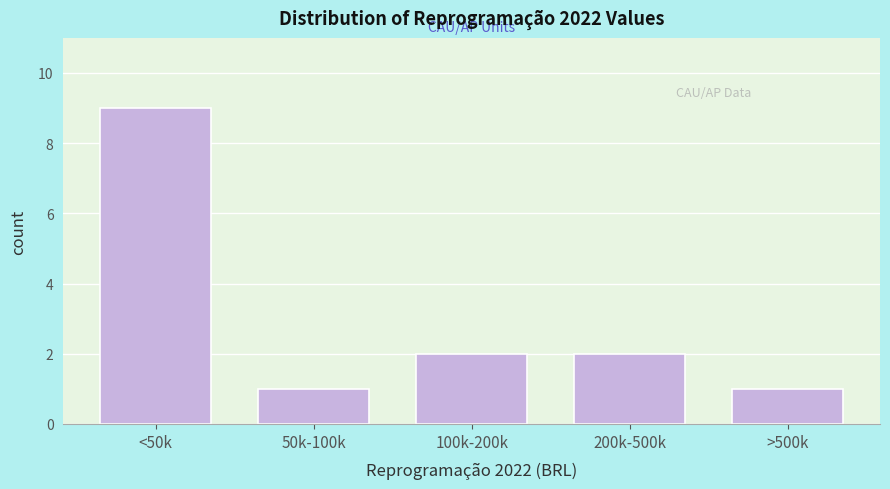

Reading left to right, what are all the values shown in this chart?

9	1	2	2	1